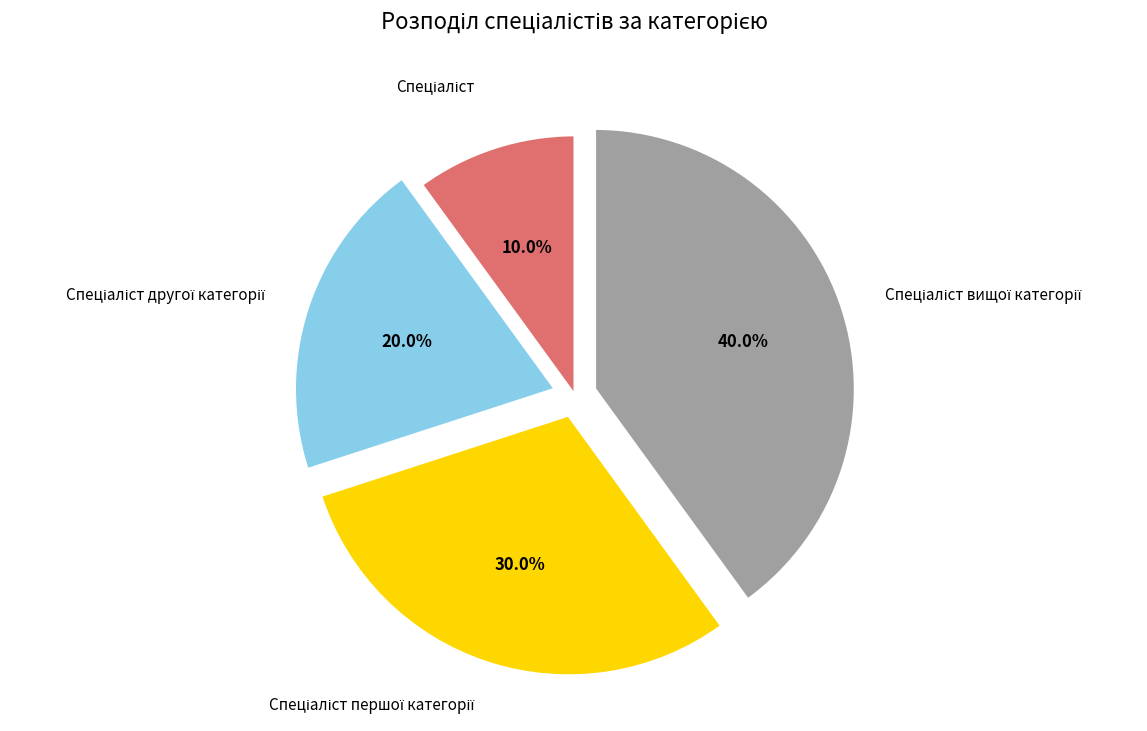

Does any single category account for the majority?

No